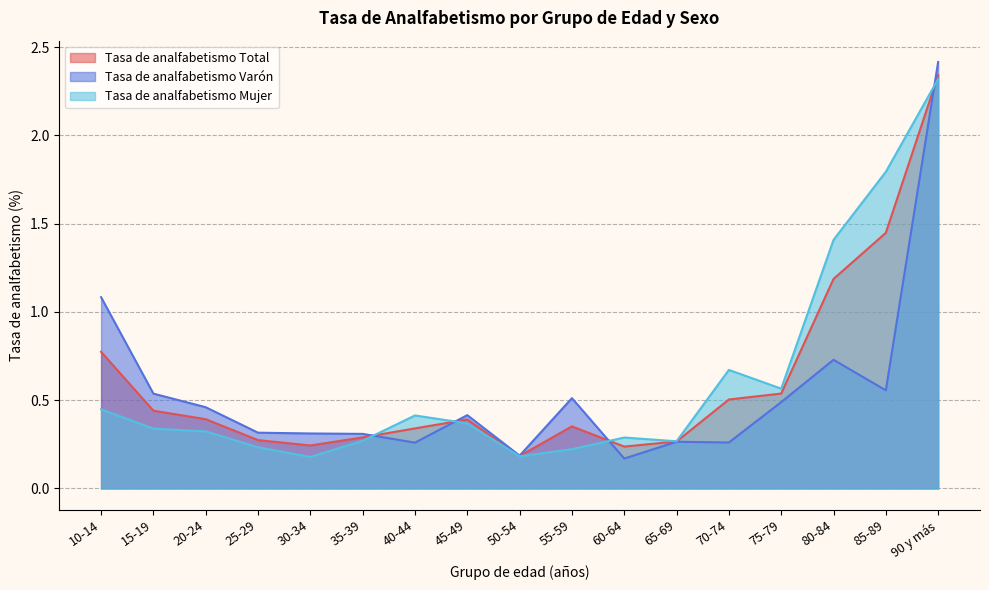

What are all the series names shown in the legend?

Tasa de analfabetismo Total, Tasa de analfabetismo Varón, Tasa de analfabetismo Mujer